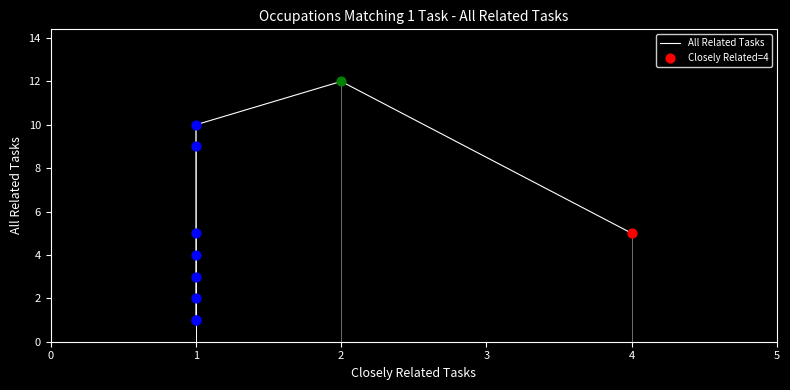

What is the change in value from 2 to 7?

-8